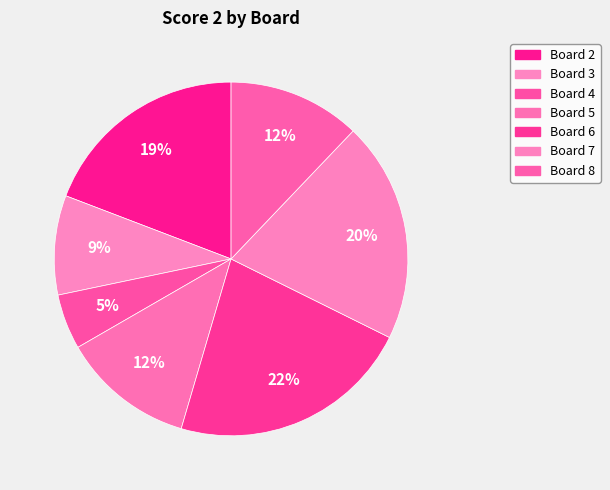

How many slices are in this pie chart?

7